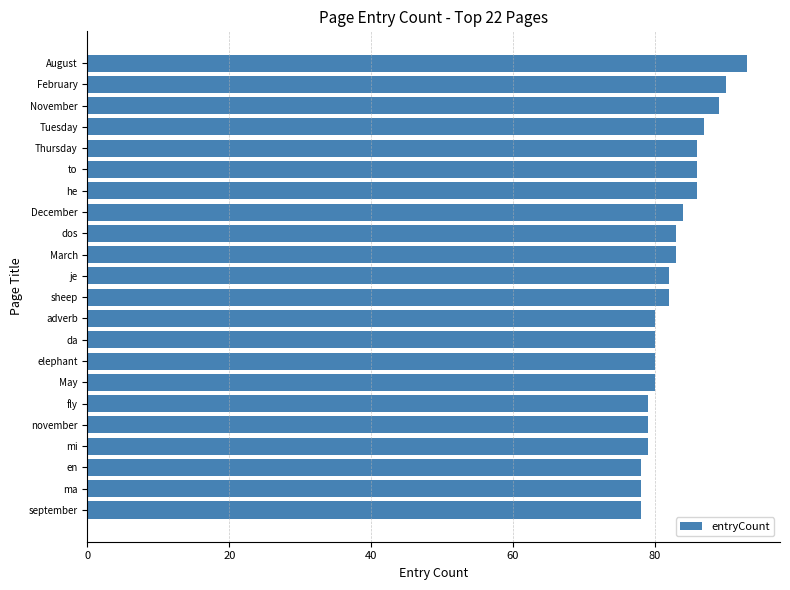

What is the approximate value at da?

80